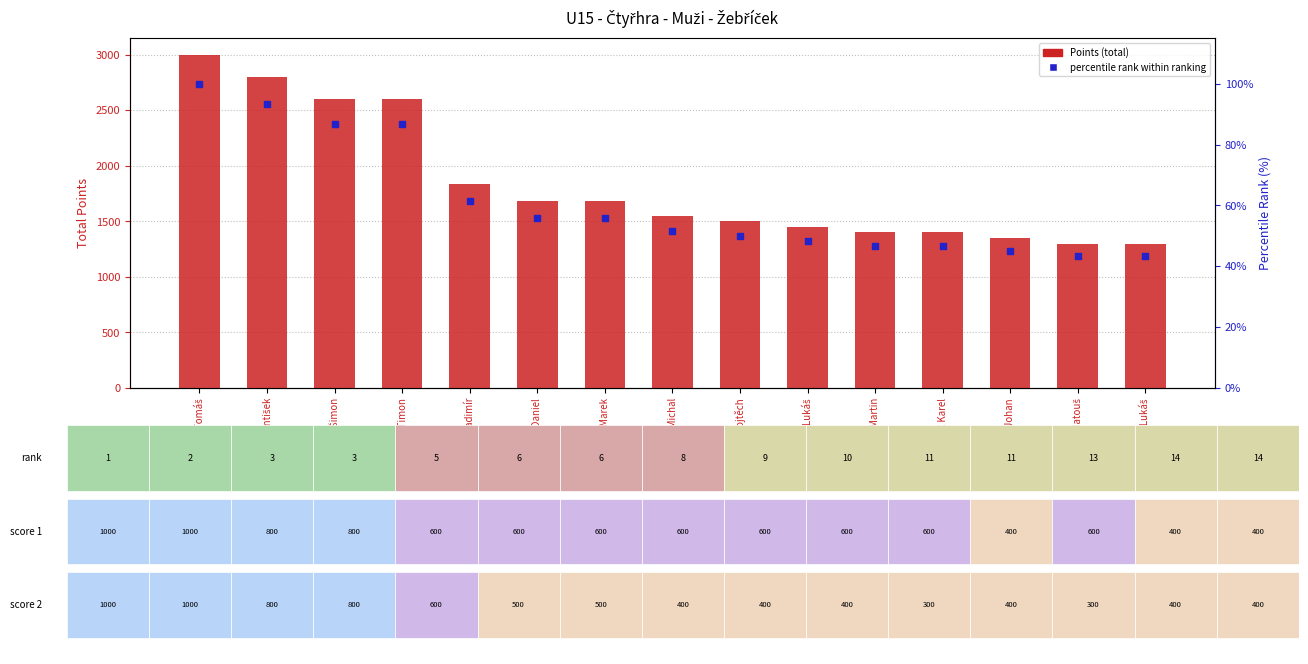

At how many categories does at least one series exceed 2315?

4